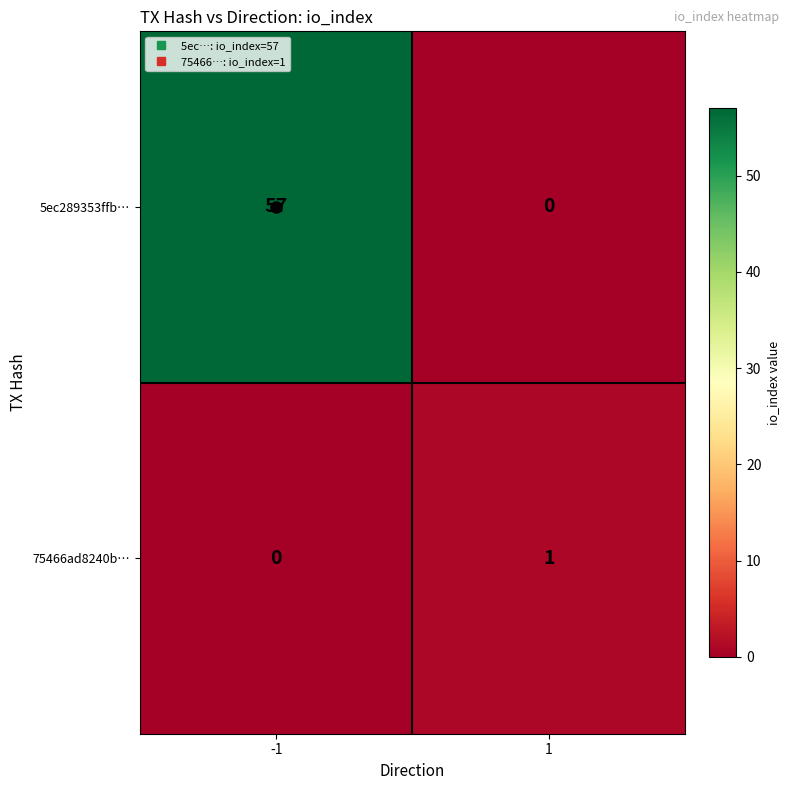

Which label corresponds to the largest value in the chart?

-1